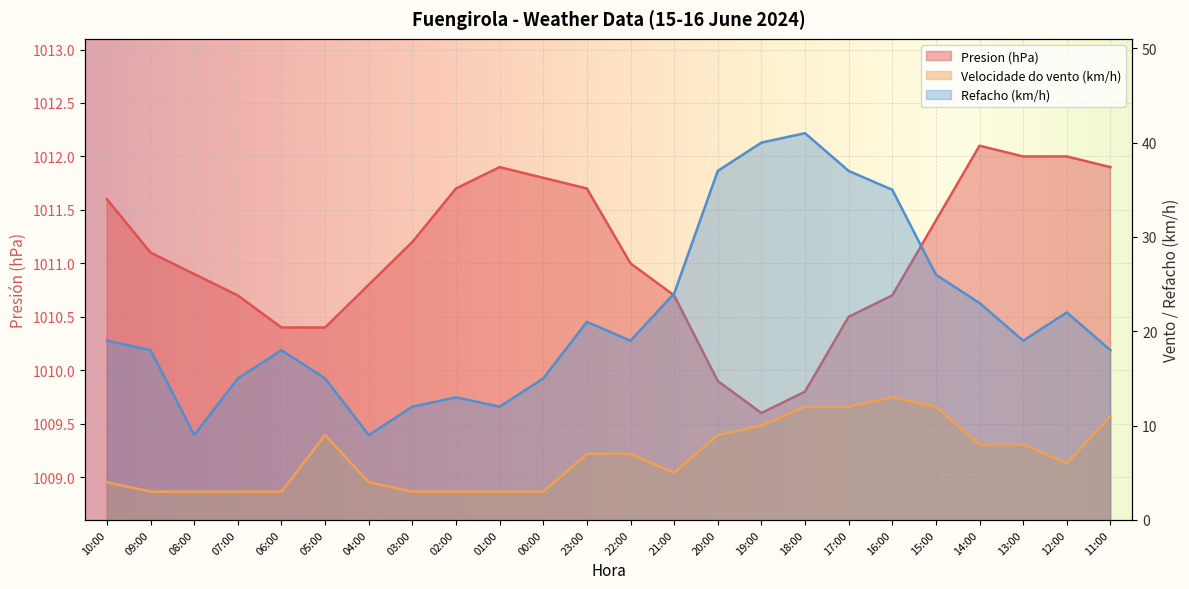

True or false: Presion (hPa) and Refacho (km/h) cross at least once.

False